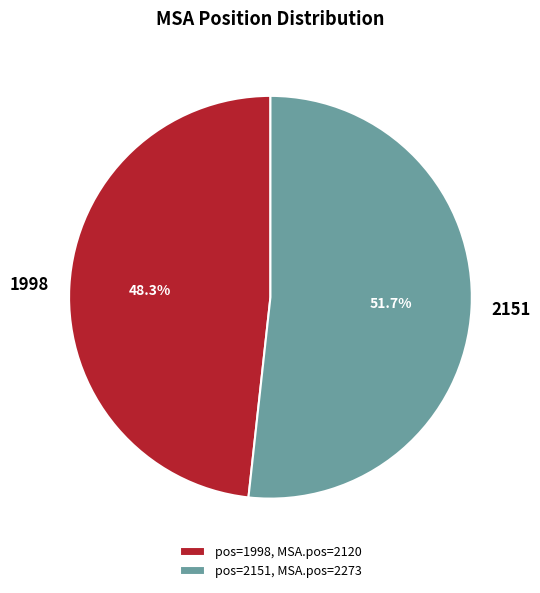

To the nearest percent, what percentage of the pie is 2151?

52%